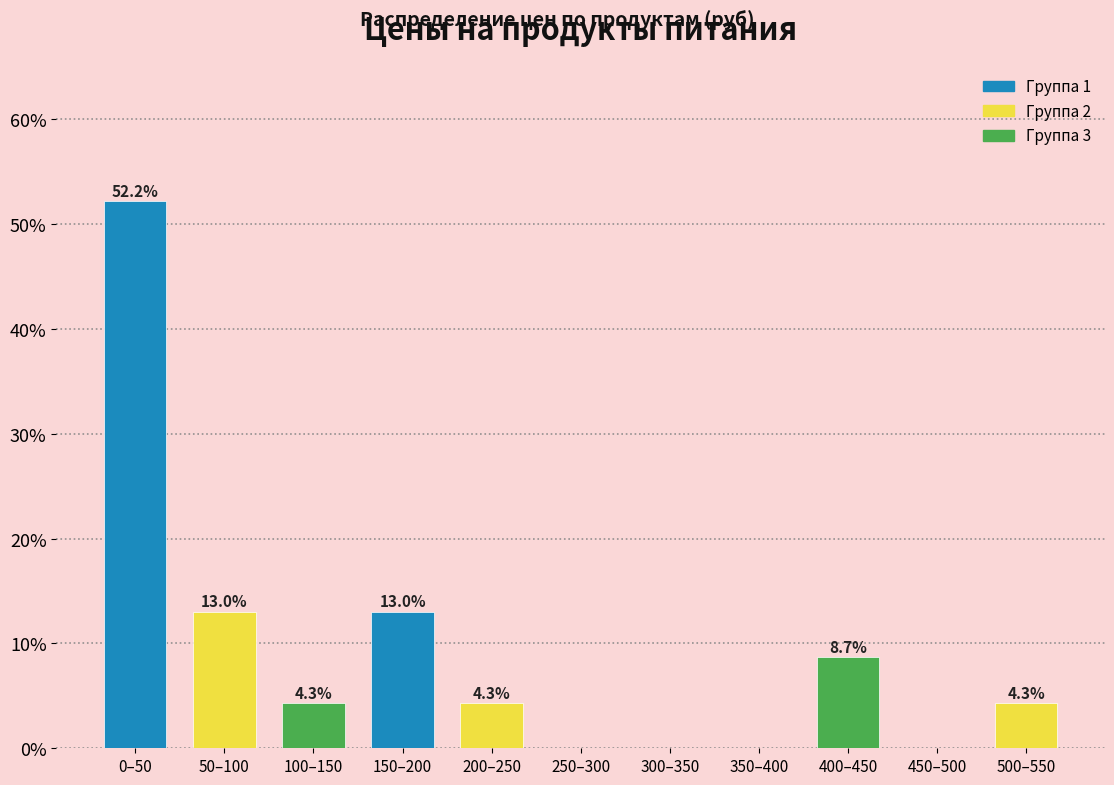

Reading right to left, what are all the values shown in this chart?

500–550=4.3	450–500=0.0	400–450=8.7	350–400=0.0	300–350=0.0	250–300=0.0	200–250=4.3	150–200=13.0	100–150=4.3	50–100=13.0	0–50=52.2